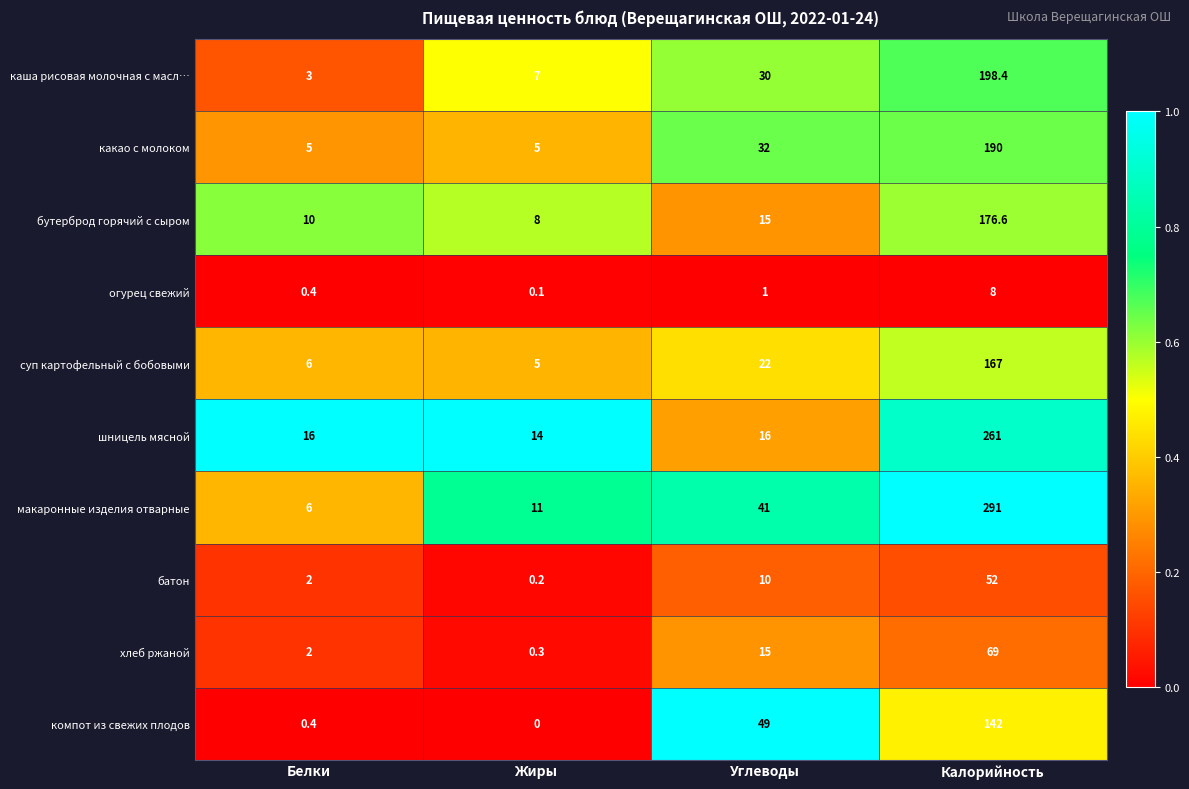

At how many categories does at least one series exceed 0?

4